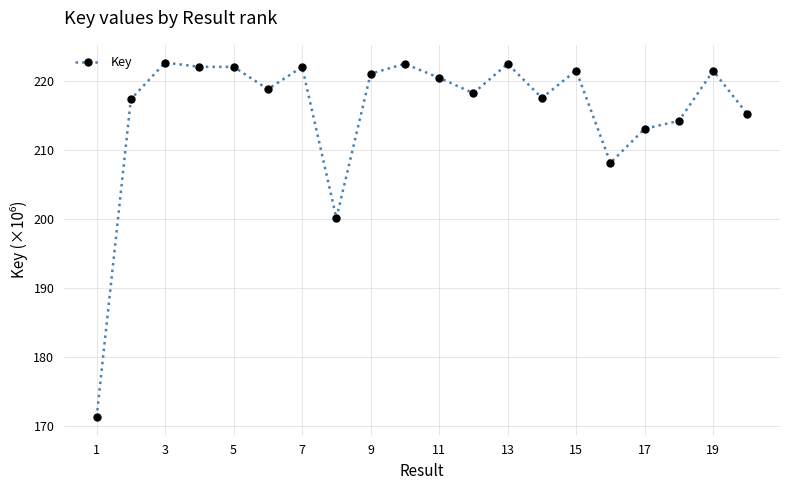

True or false: there are more than 0 points higher than both neighbors.

True